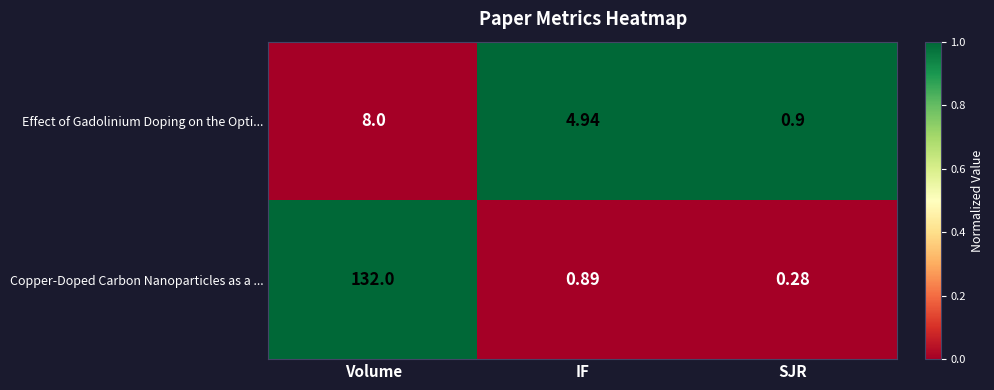

Which category has the highest value across all series?

Volume